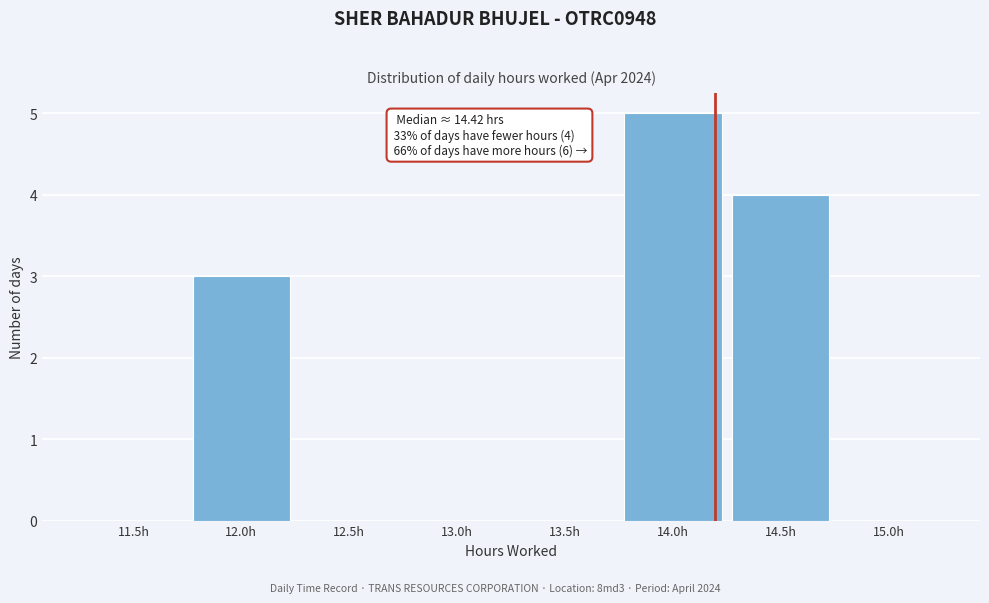

Reading left to right, list all the values displayed in this chart.

11.5h=0	12.0h=3	12.5h=0	13.0h=0	13.5h=0	14.0h=5	14.5h=4	15.0h=0